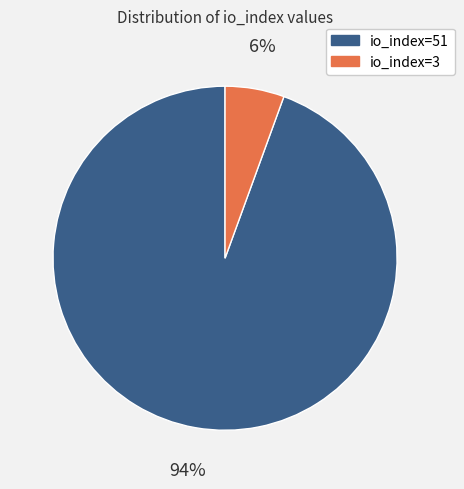

True or false: io_index=51 accounts for 99% of the total.

False